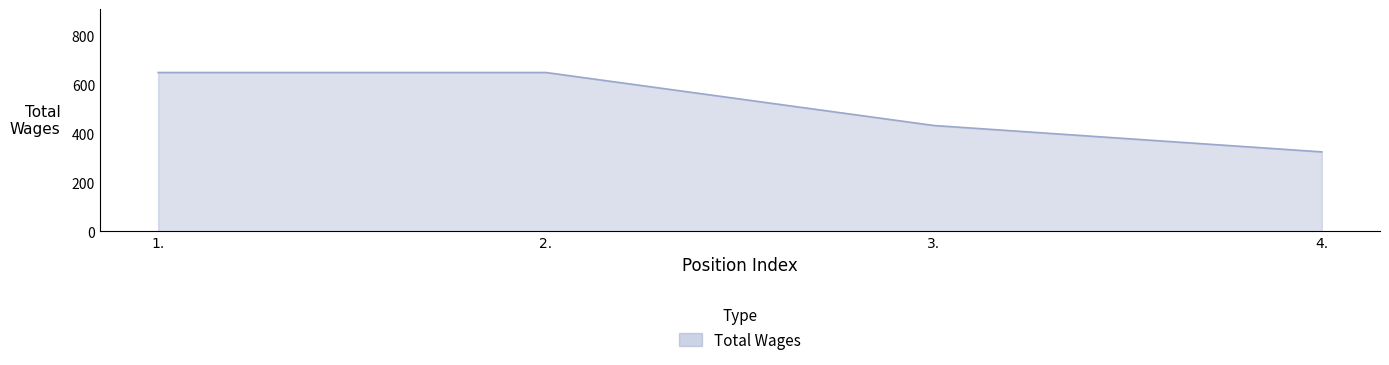

True or false: there are more than 2 points higher than both neighbors.

False